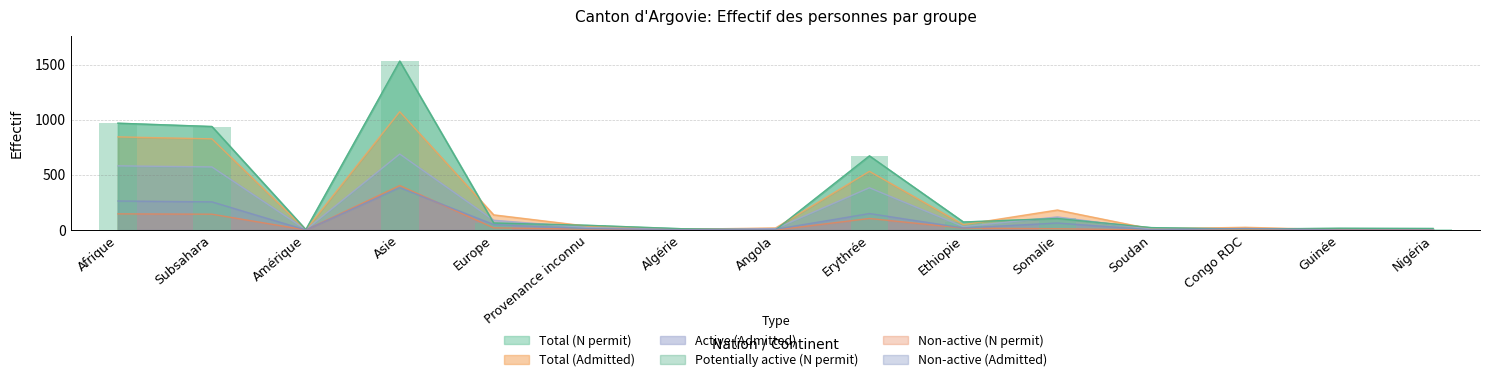

At Europe, list the series in order from smallest to largest.

Non-active (N permit), Non-active (Admitted), Total (N permit), Potentially active (N permit), Active (Admitted), Total (Admitted)